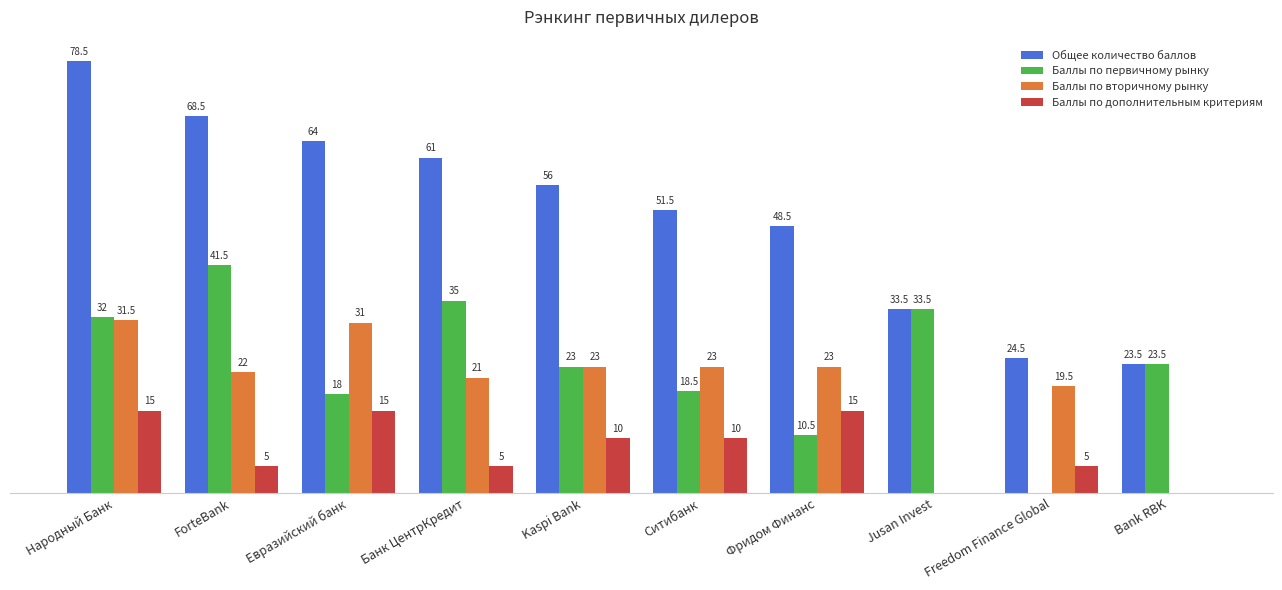

At which category is the sum across all series the highest?

Народный Банк